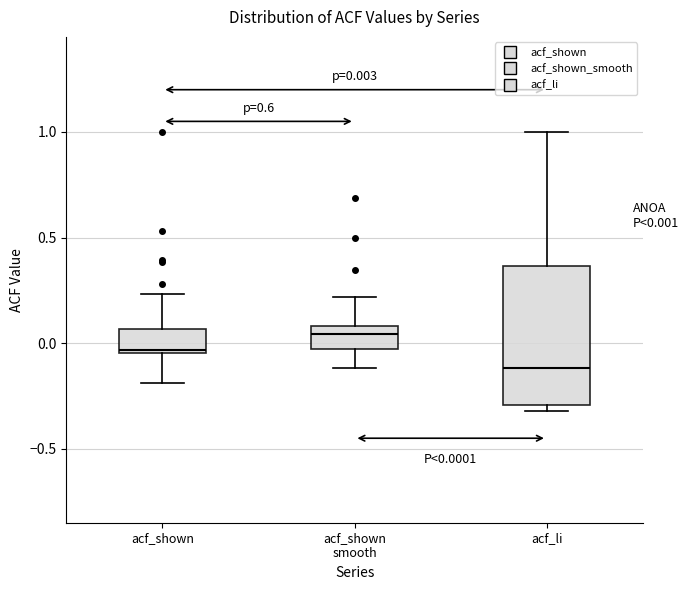

Which box is the tallest, from its lower edge to its upper edge?

acf_li